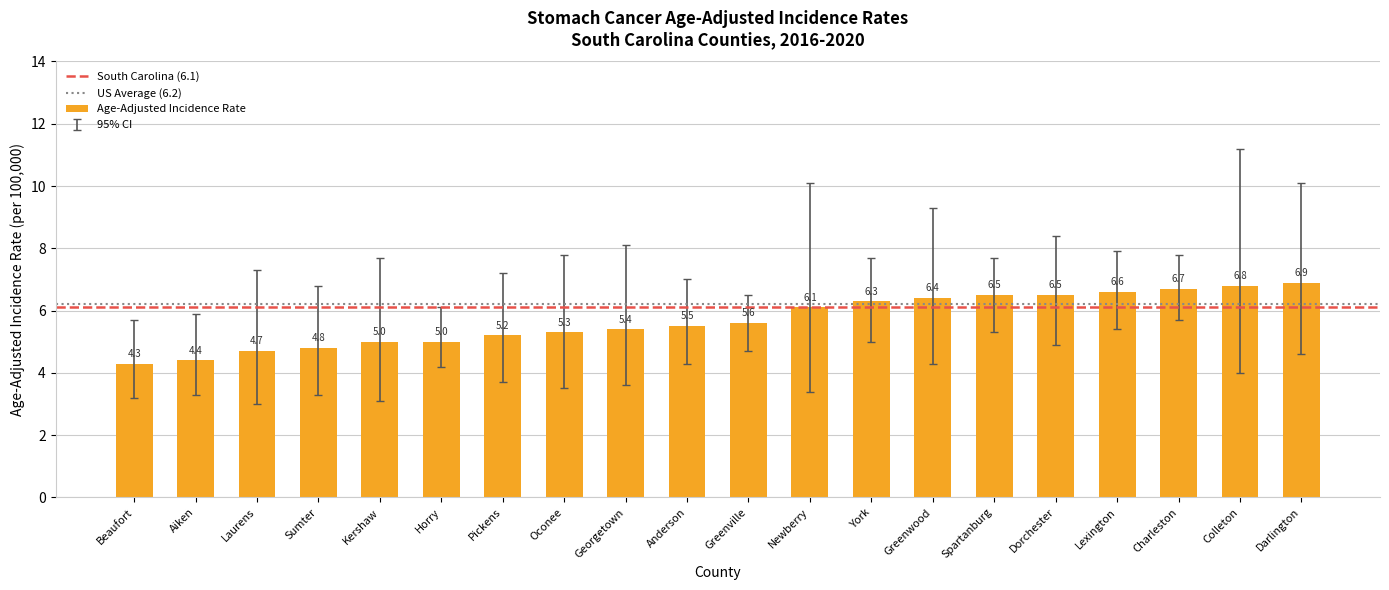

What is the difference between the maximum and minimum values?

2.6